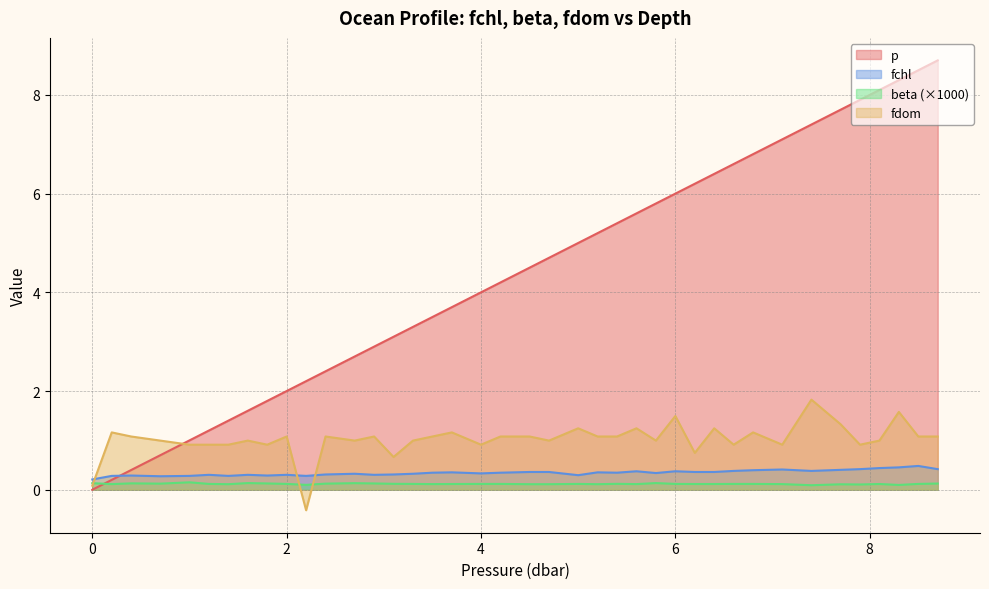

How many positive values does the p series have?

39